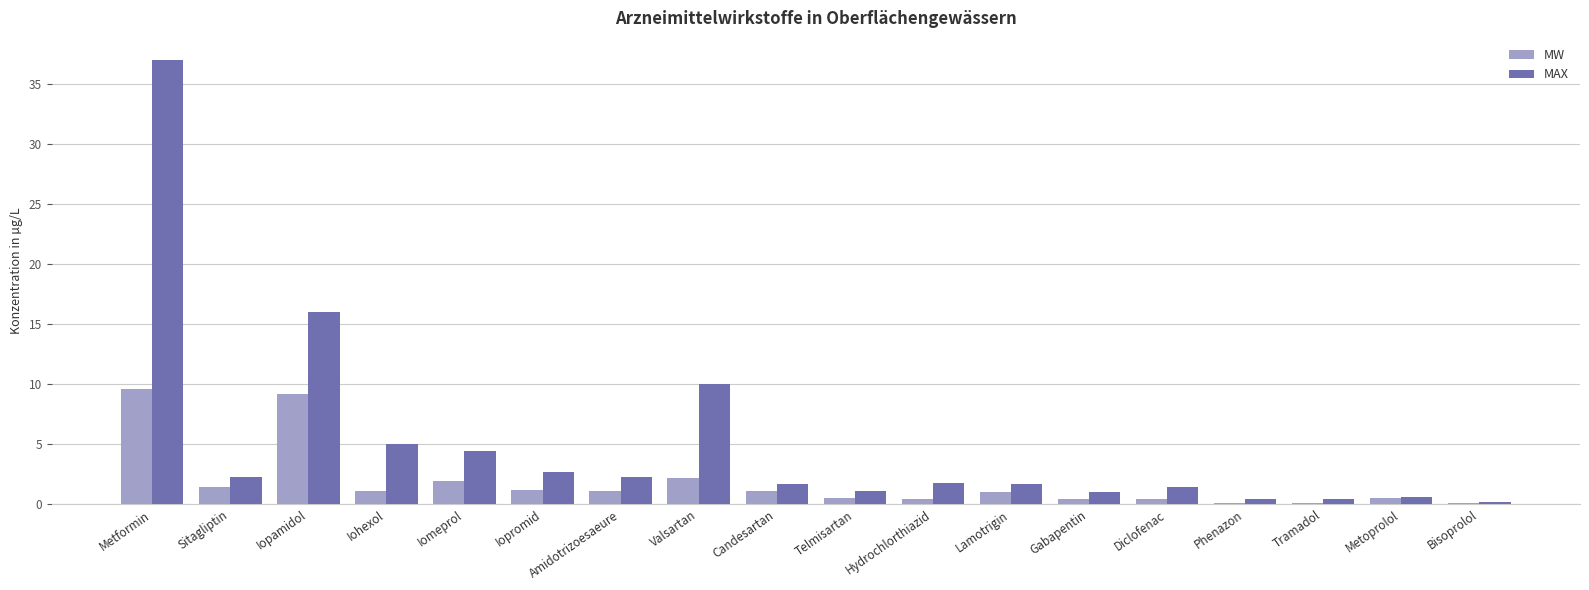

What is the label of the 11th bar from the right?

Valsartan